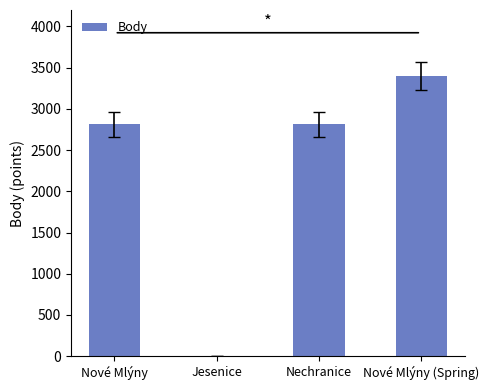

Is it true that the value at Nové Mlýny is 2814?

True